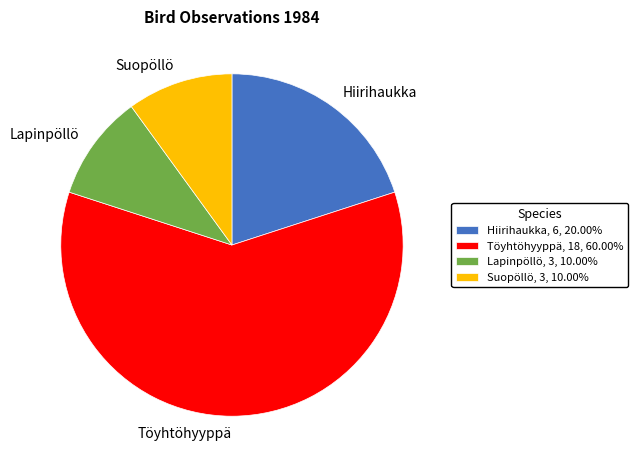

Approximately how many times larger is the value at Lapinpöllö, 3, 10.00% compared to Hiirihaukka, 6, 20.00%?

0.5